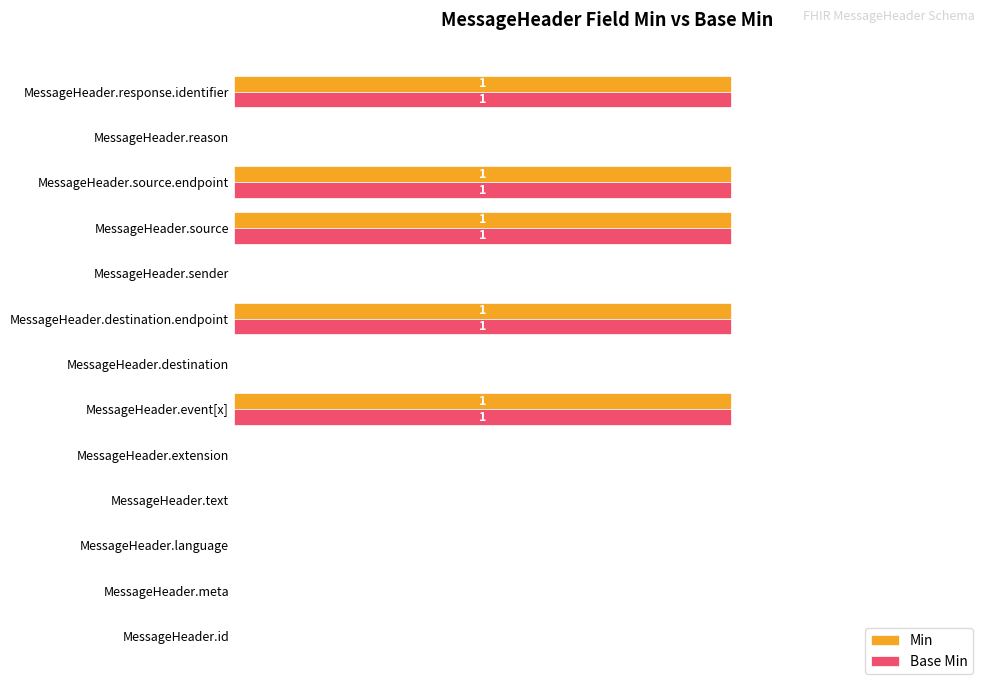

What are all the series names shown in the legend?

Min, Base Min